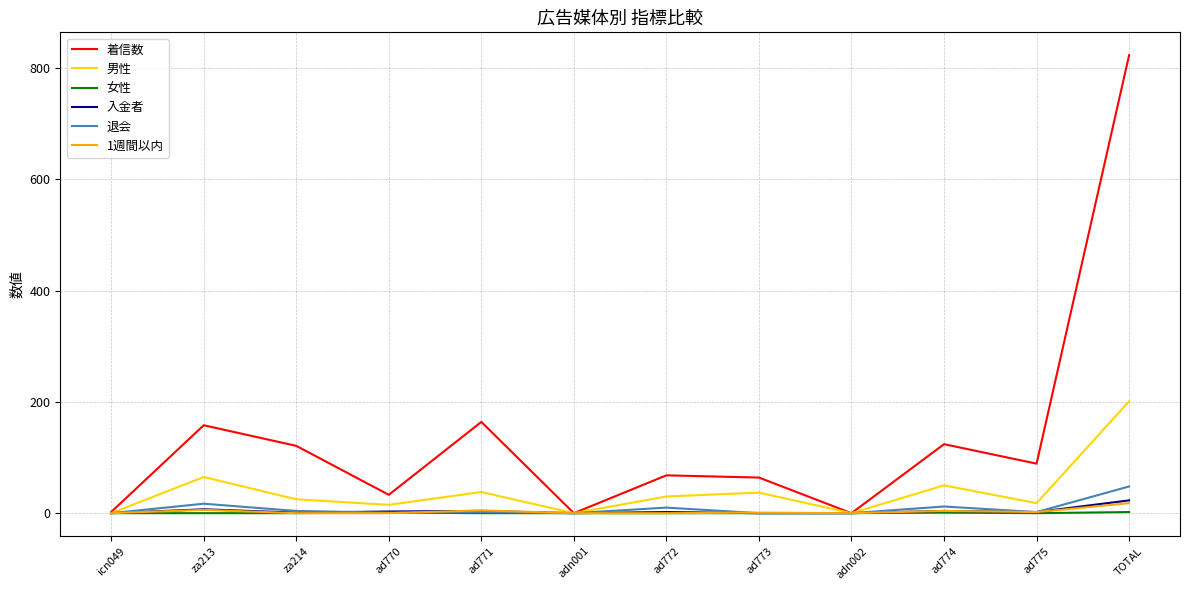

How many 女性 values are between 0 and 1?

11